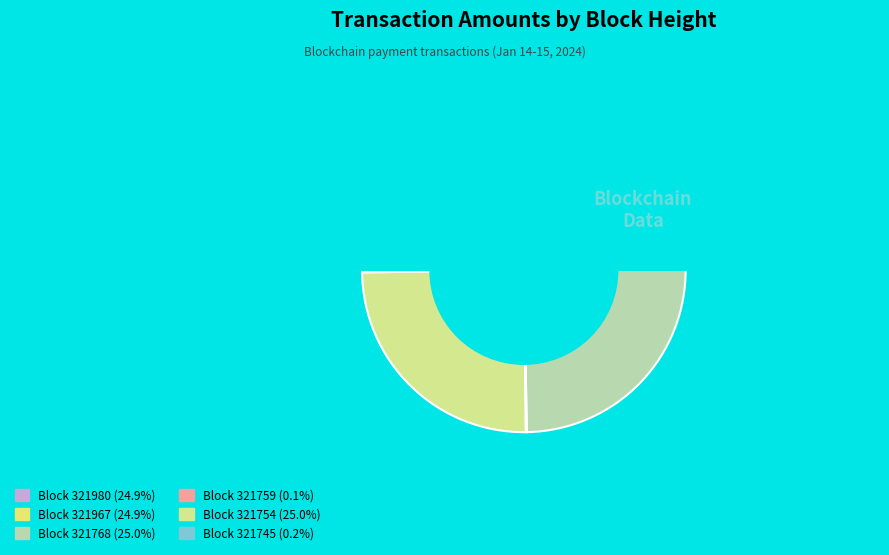

What is the smallest slice in the pie chart?

321759